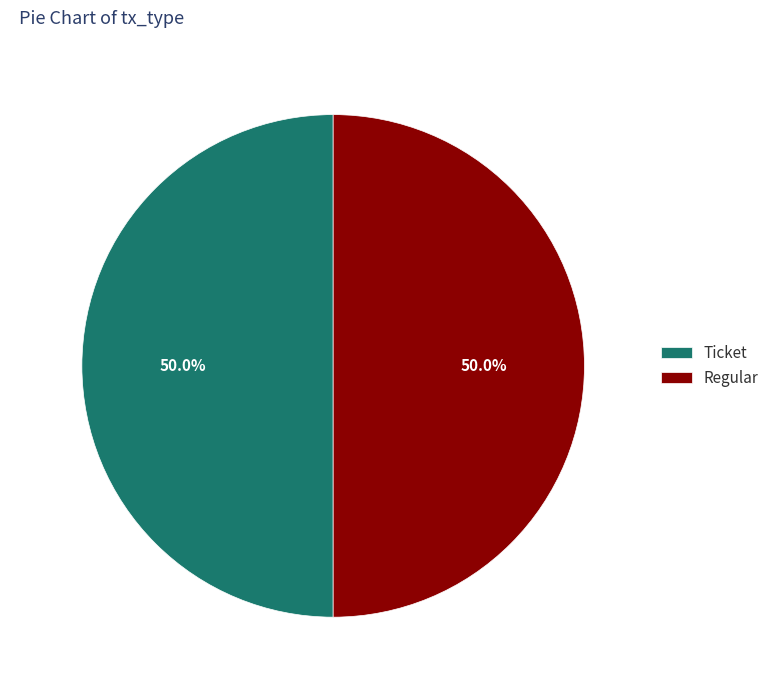

To the nearest percent, what percentage of the pie is Regular?

50%